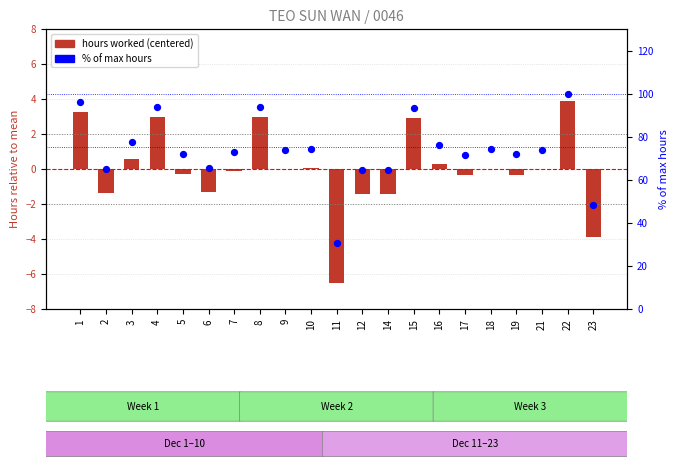

Which series reaches the maximum Y coordinate?

% of max hours